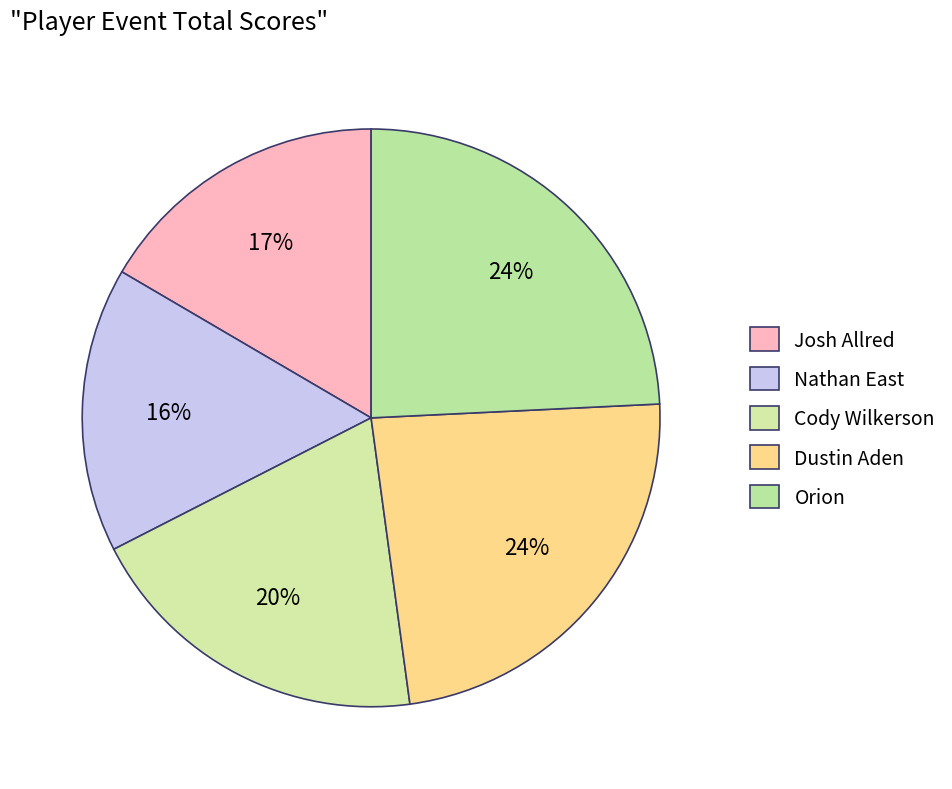

Is Nathan East the majority of the pie?

No